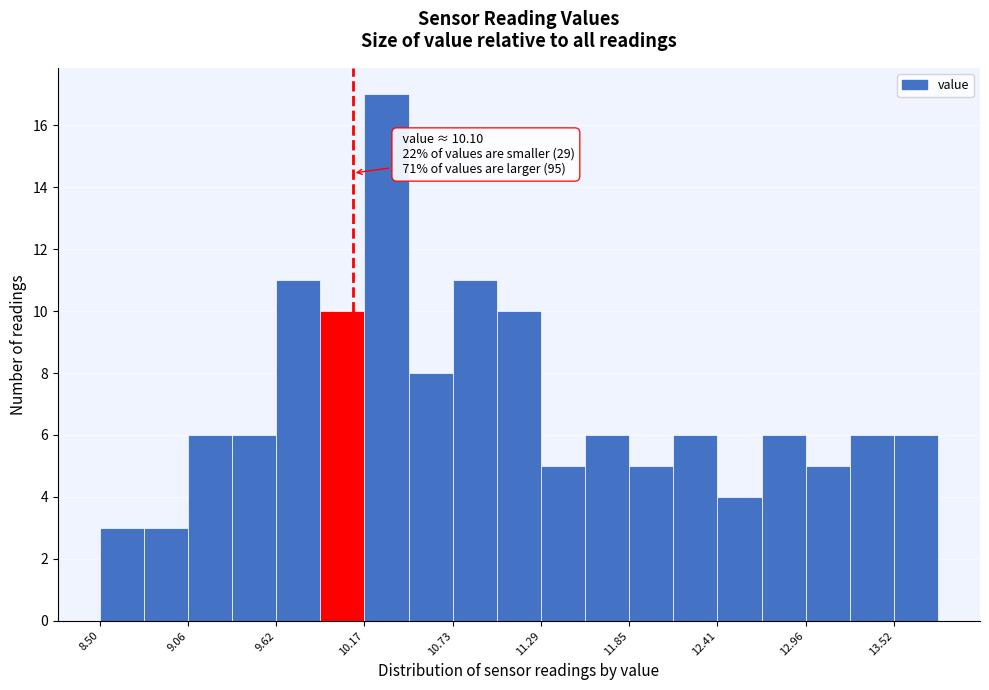

Around what value on the x-axis is the tallest bar? Give the approximate position of its centre, as read against the axis.

10.3